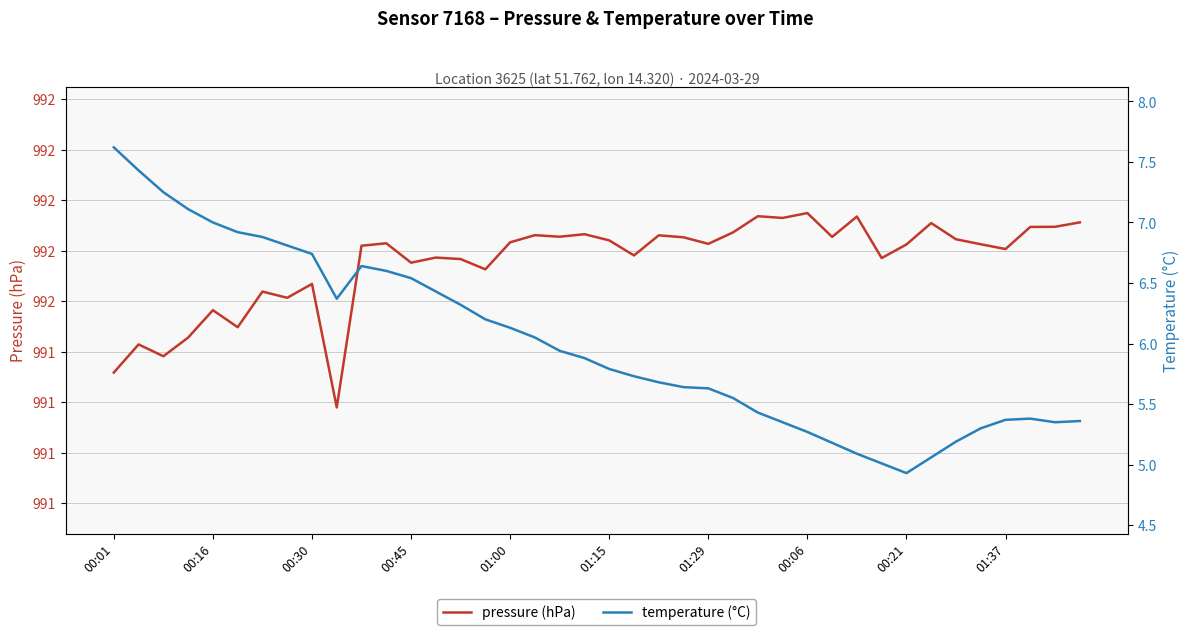

How many values in the temperature (°C) series are below 5?

1